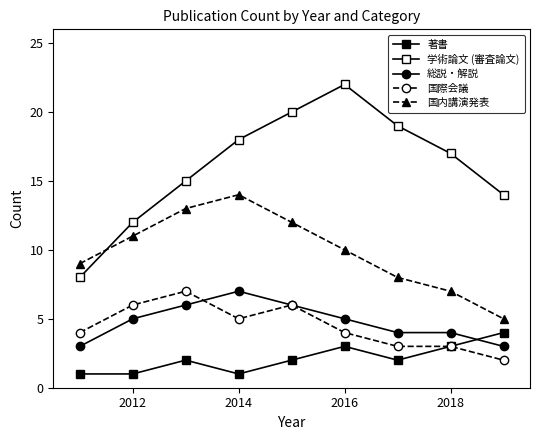

Count the number of data series in this chart.

5